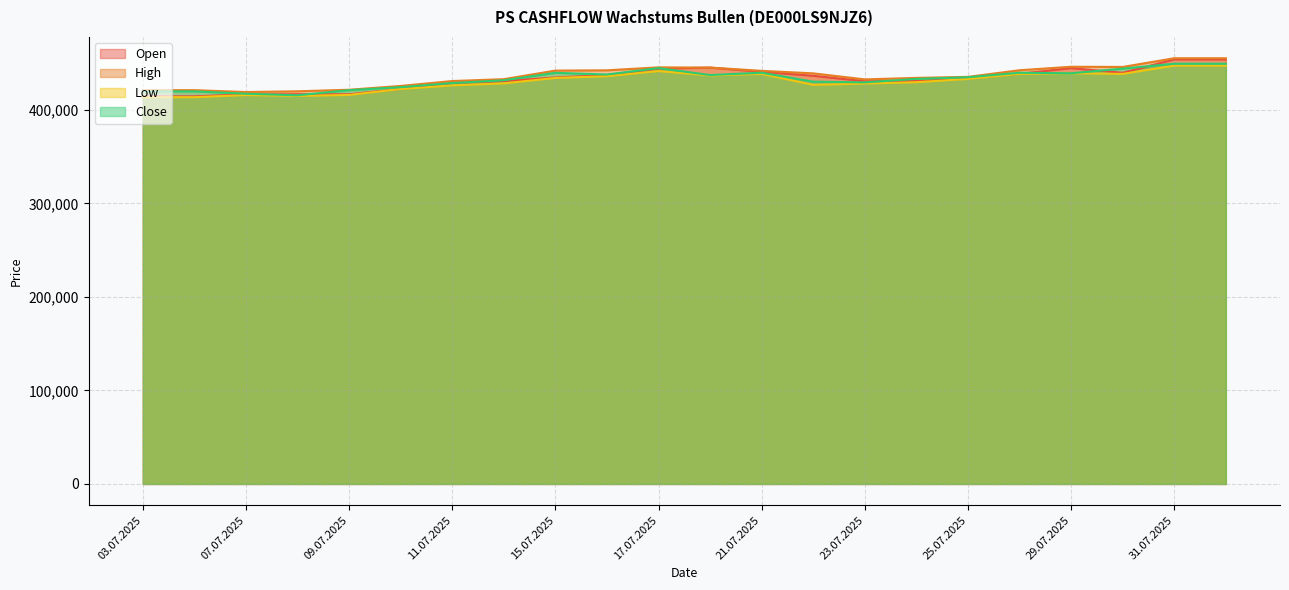

True or false: High and Low cross at least once.

False